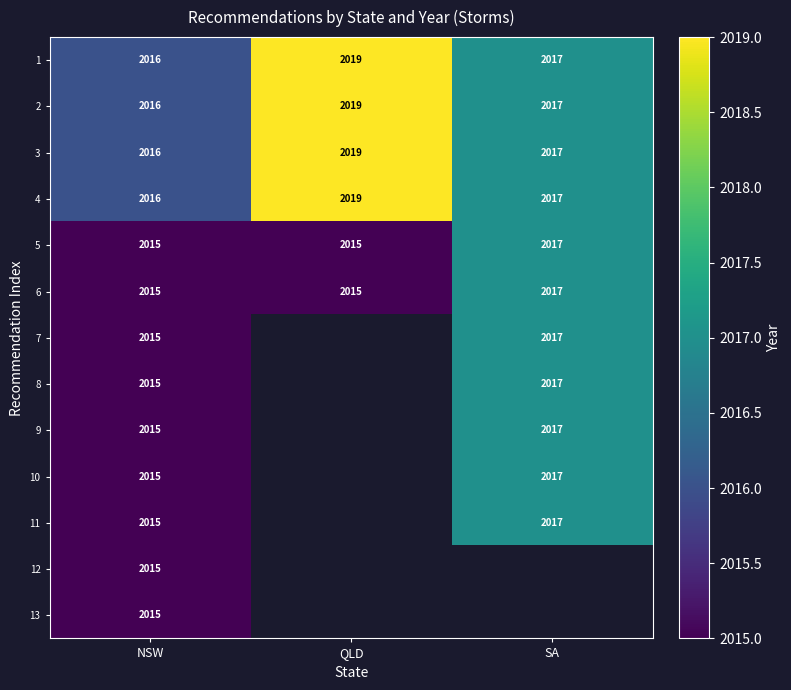

The value of 7 at SA is 1222.6. True or false?

False